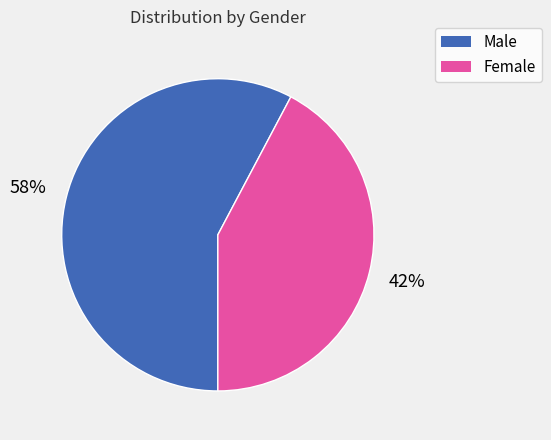

Which category has the biggest portion of the pie?

Male